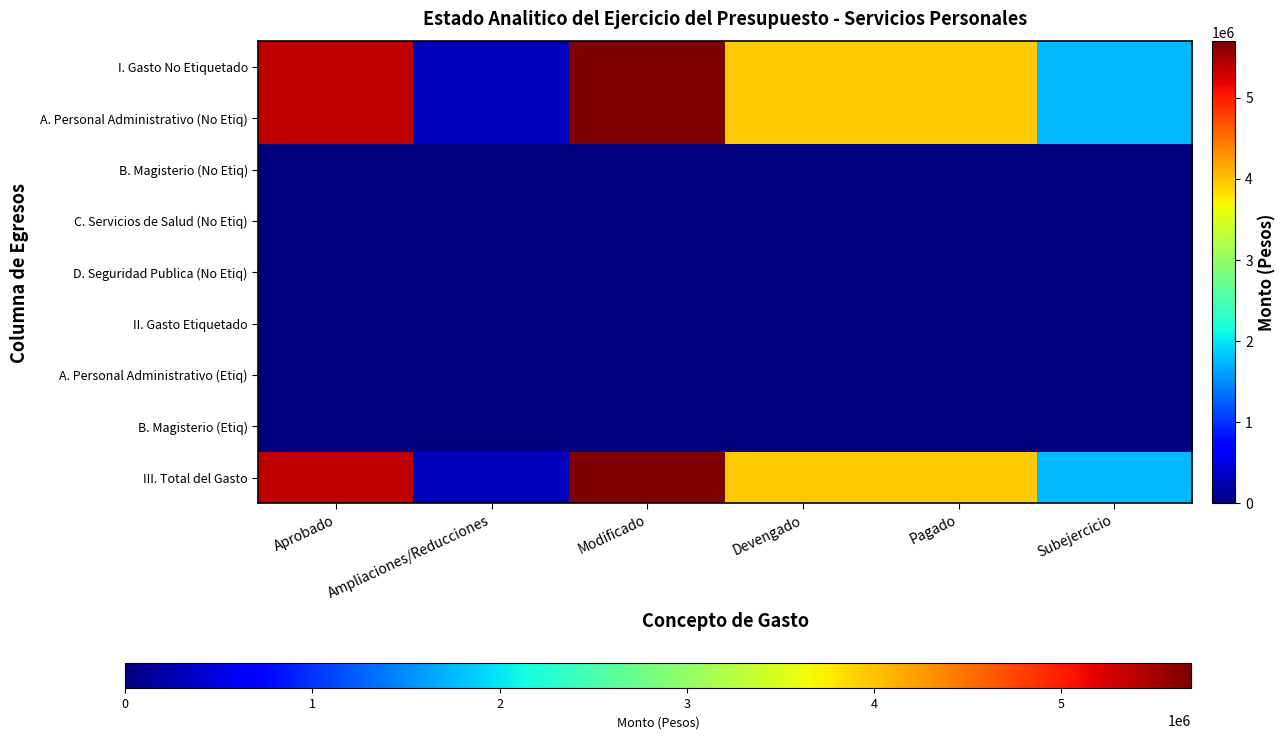

What is the total value across all series at Devengado?

11832393